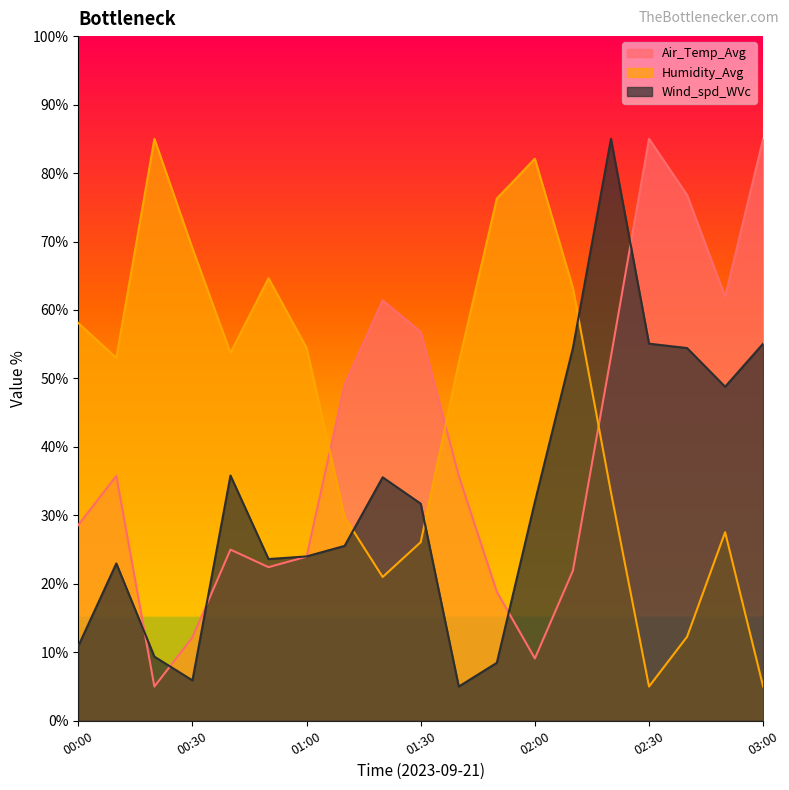

What is the difference between the Humidity_Avg values at 02:10 and 00:00?

5.1